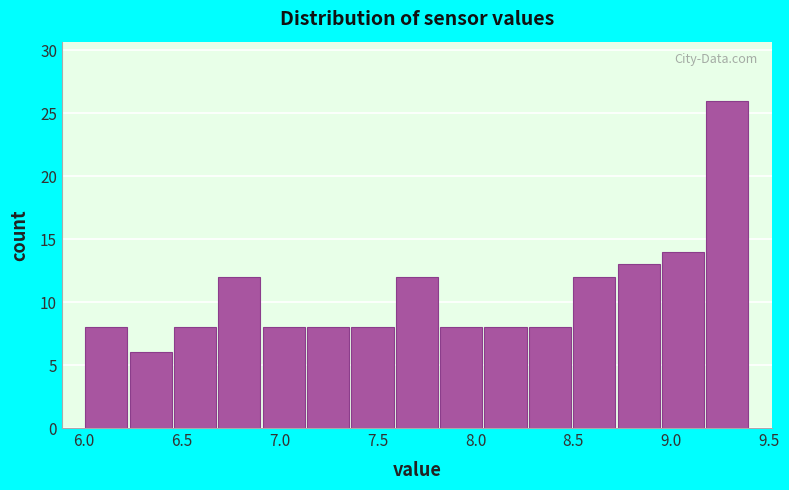

What is the height of the bar covering 6.90 to 7.15 on the x-axis? Neither the bar edges nor the heights are printed on the chart, so give them approximately, as read against the axes.

8